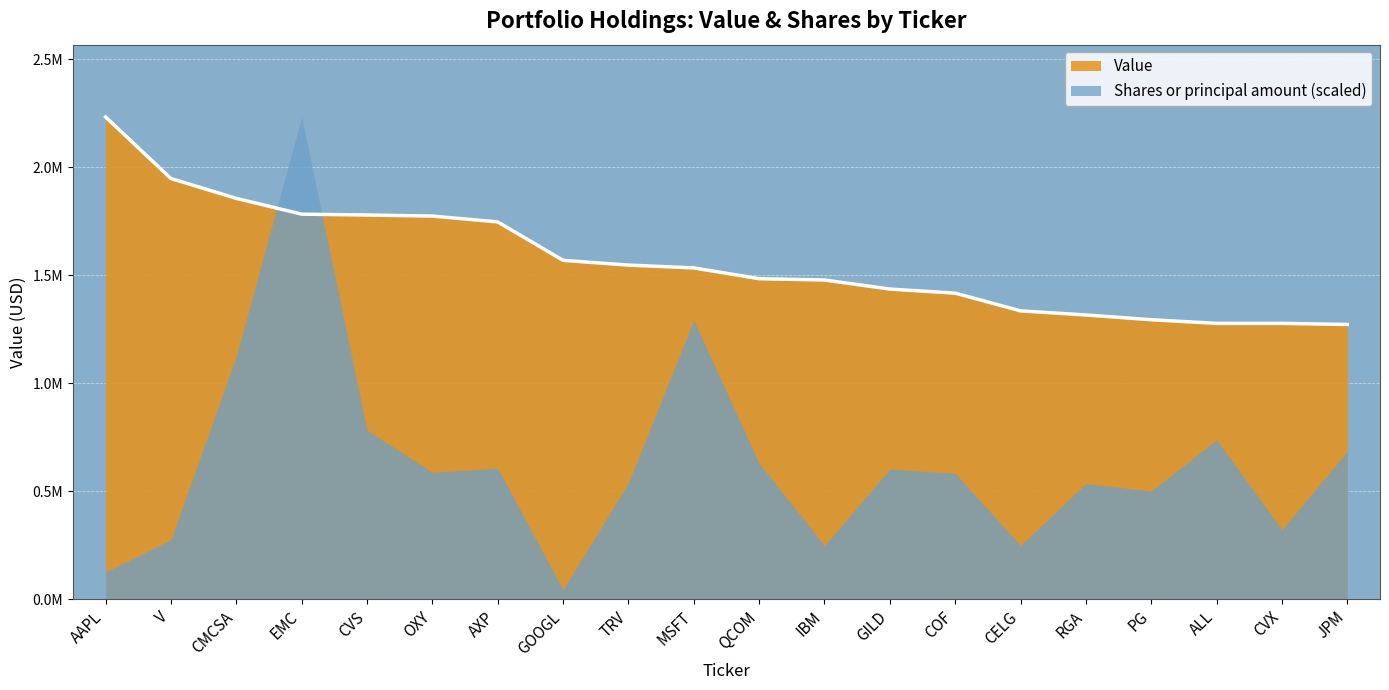

Which category has the highest value across all series?

AAPL